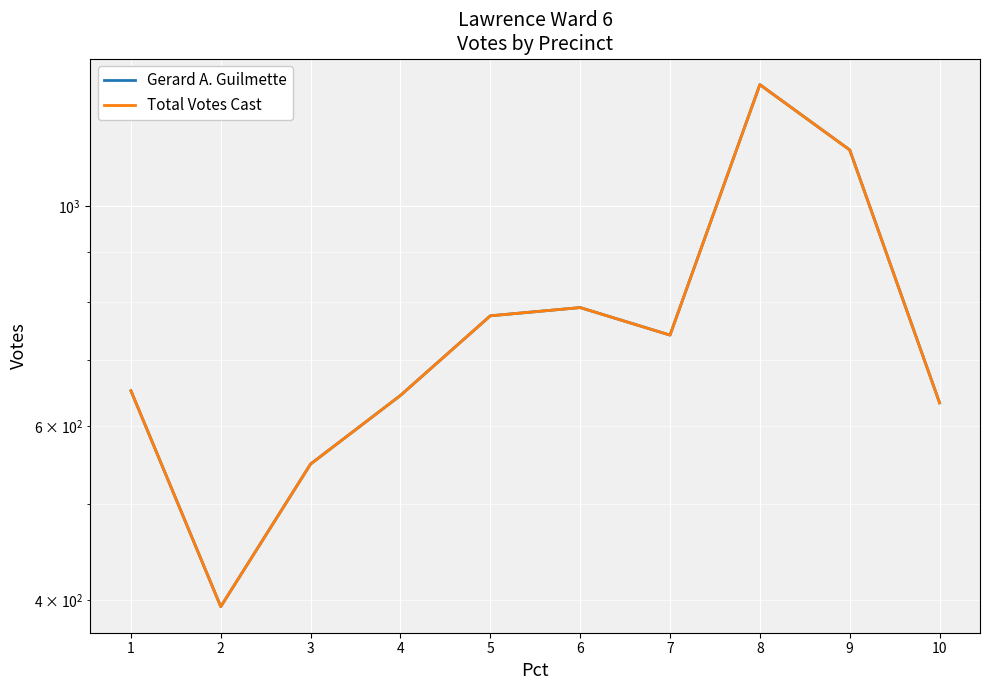

Does the chart display data point markers on the line(s)?

No